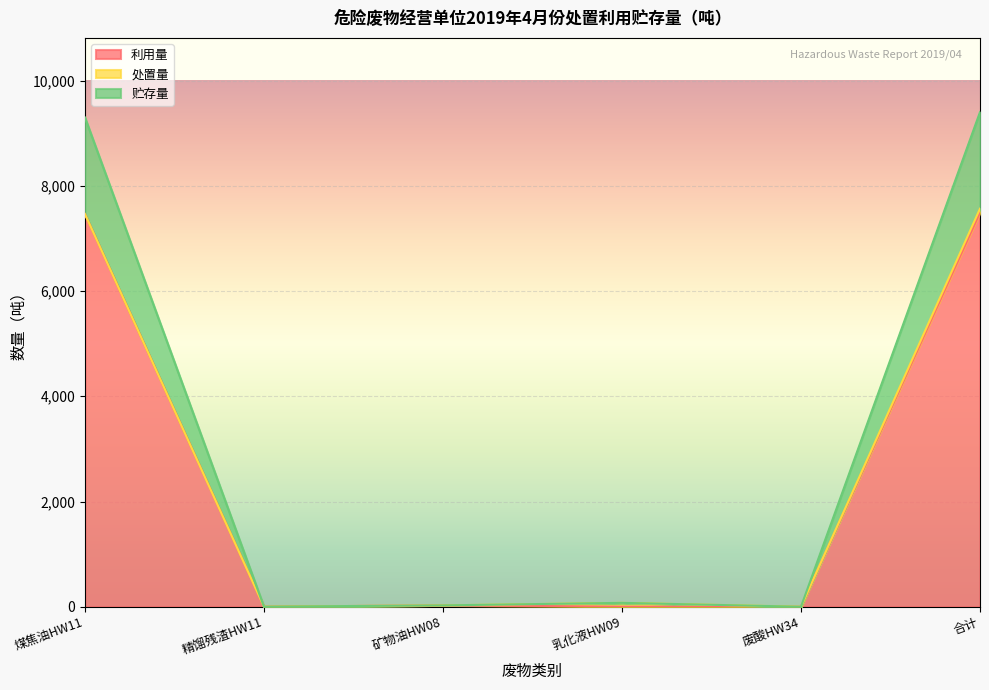

What is the label of the 2nd point from the left?

精馏残渣HW11